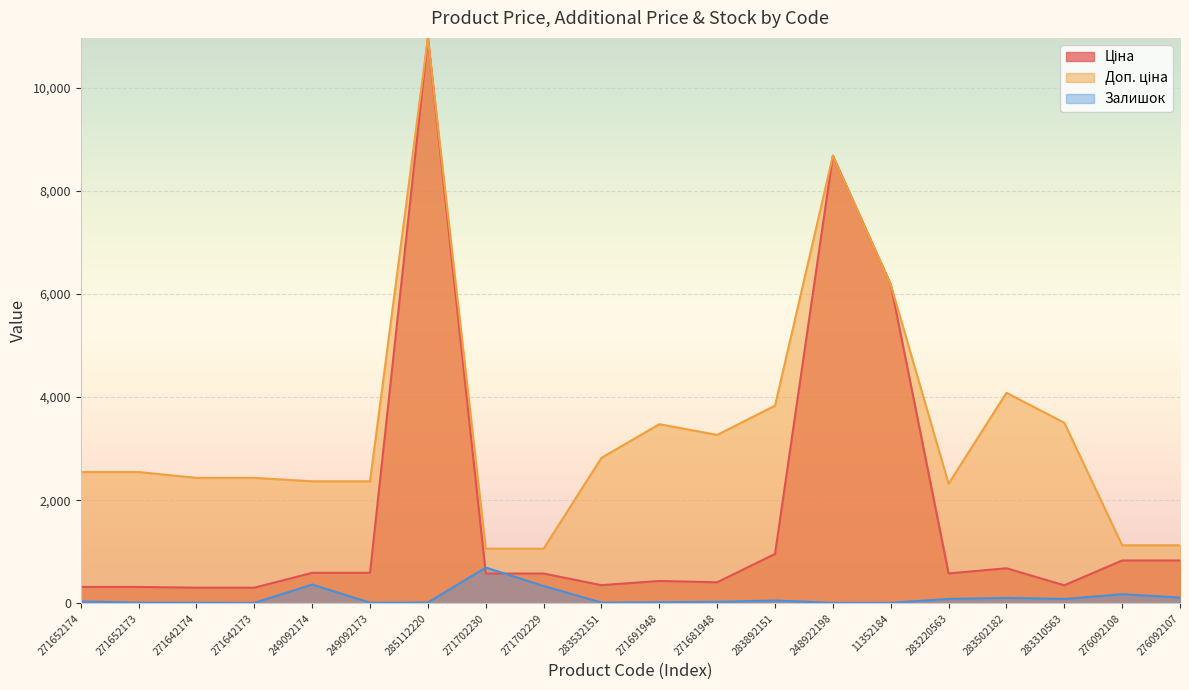

Which series has the largest total across all categories?

Доп. ціна